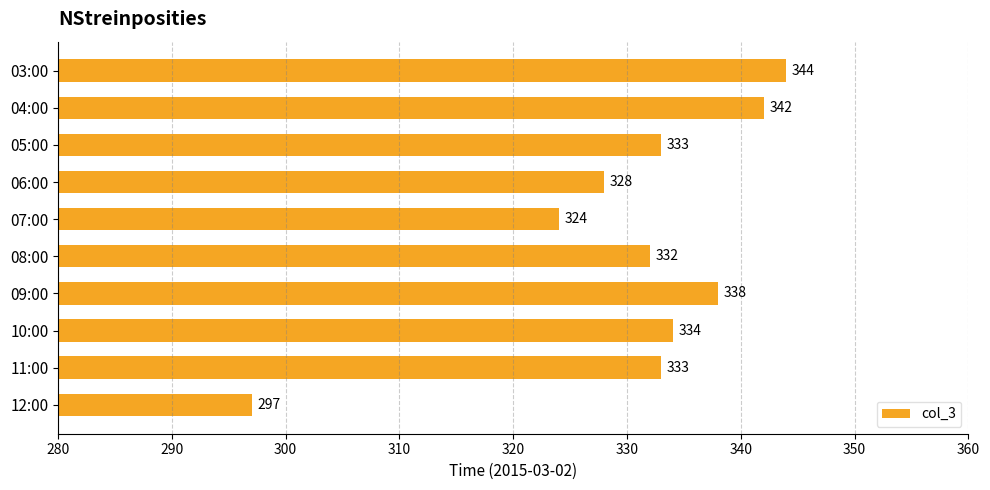

At which label is the value closest to 320?

07:00